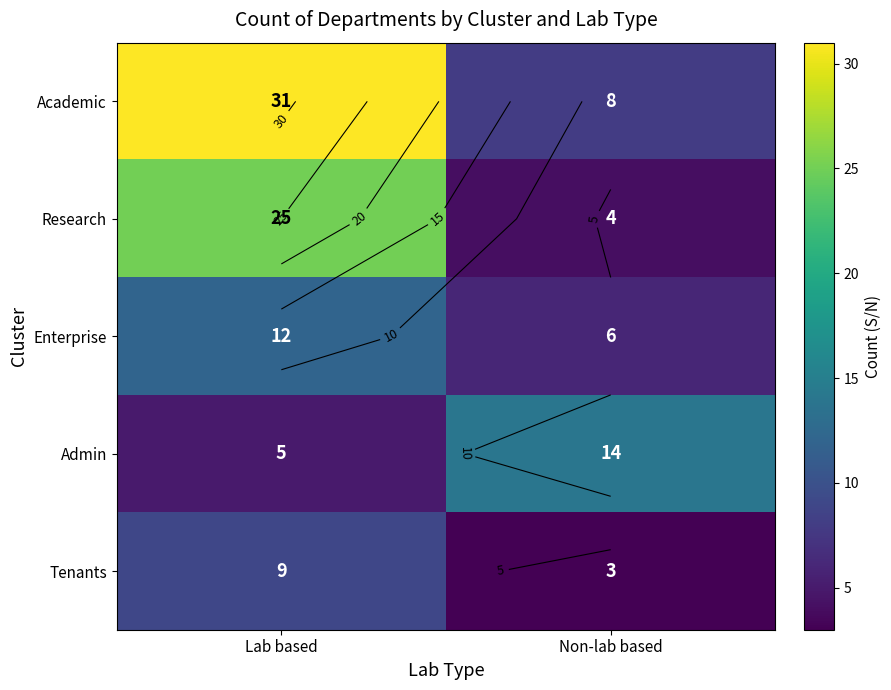

What is the difference between the Research values at Lab based and Non-lab based?

21